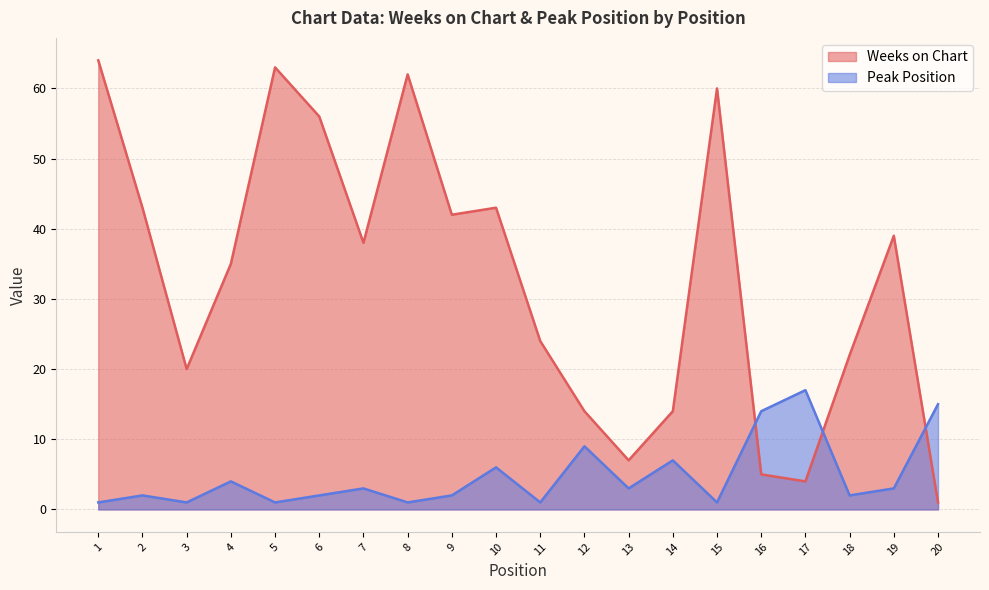

What is the maximum value for Weeks on Chart?

64